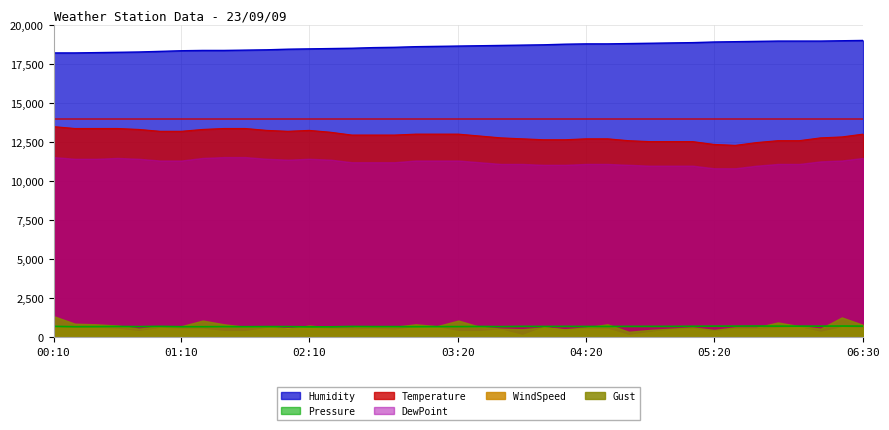

How many data points in Temperature are above 12960?

18